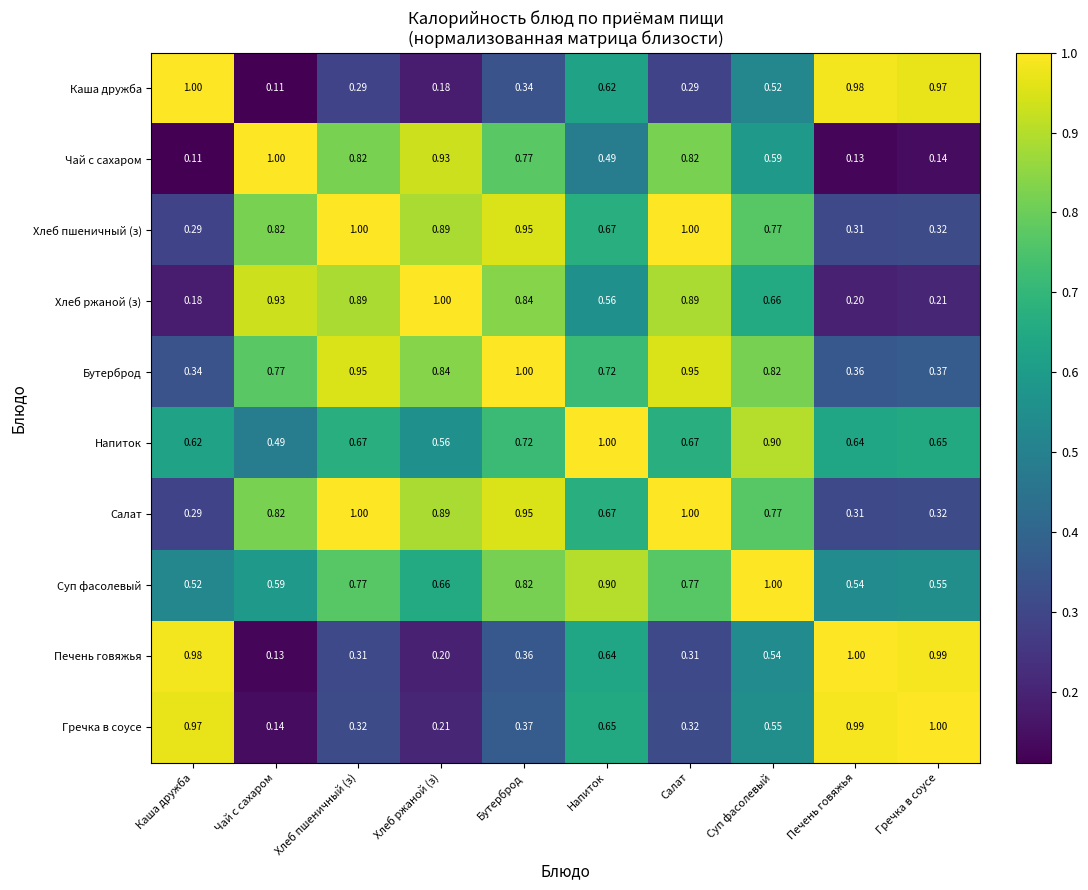

Is the value of Хлеб пшеничный (з) at Хлеб пшеничный (з) greater than the value of Салат at Каша дружба?

Yes